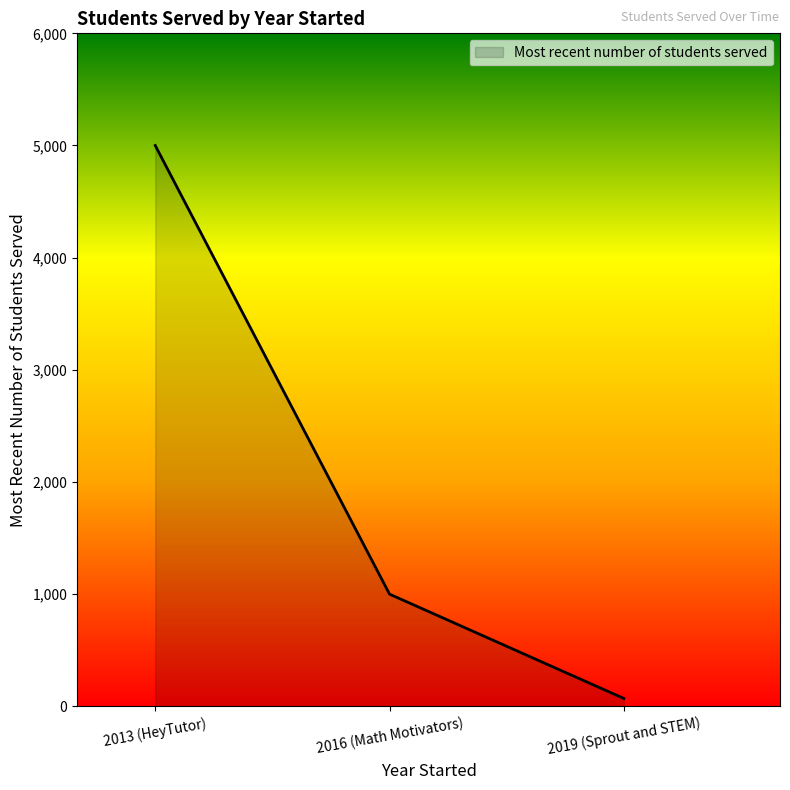

Read the value at 2019 (Sprout and STEM), to the nearest 100.

100